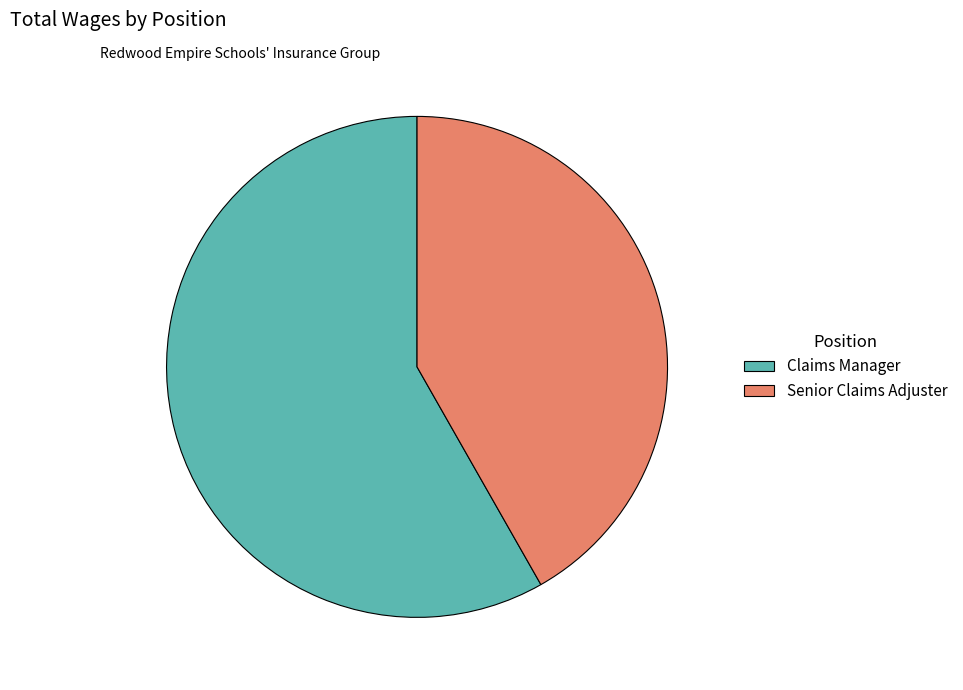

Rank the categories by value from lowest to highest.

Senior Claims Adjuster, Claims Manager